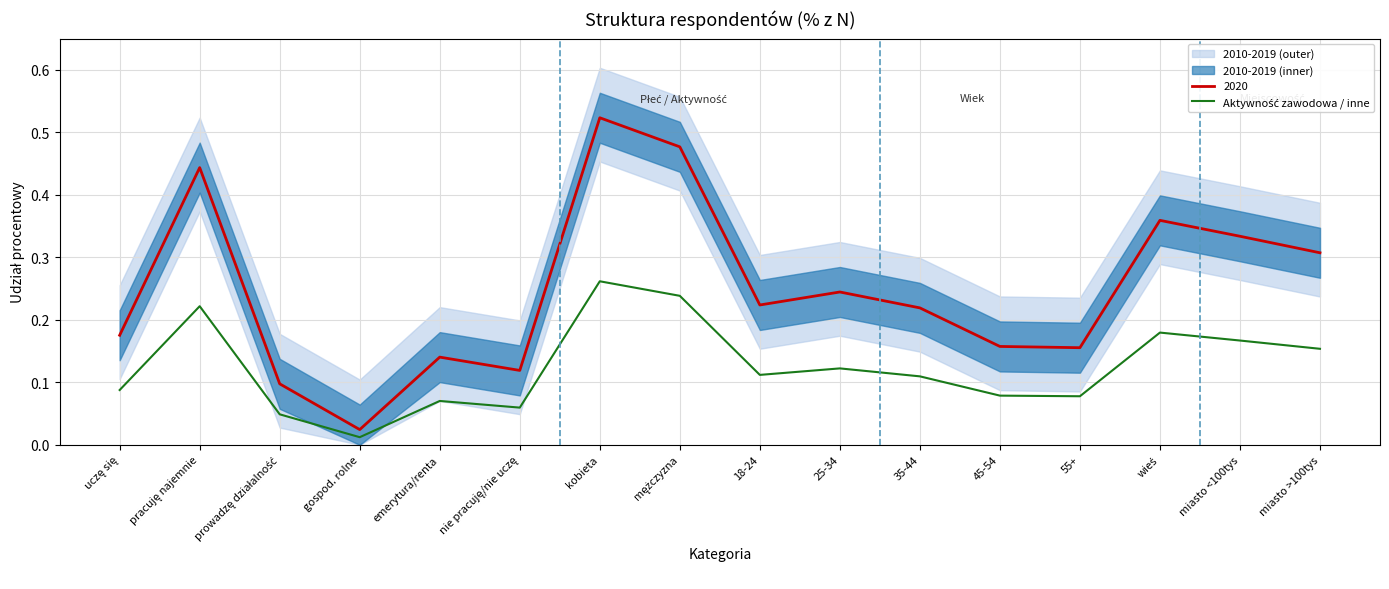

What is the difference between the maximum and minimum values?

0.2